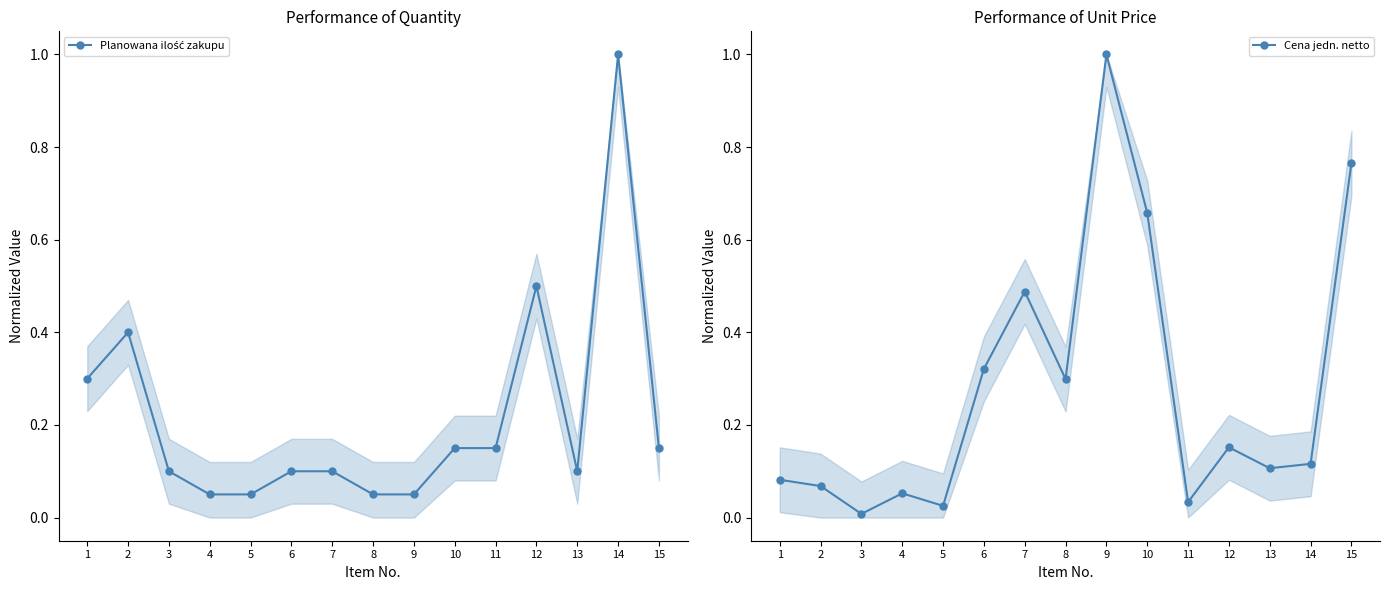

What is the maximum value for Planowana ilość zakupu?

1.0